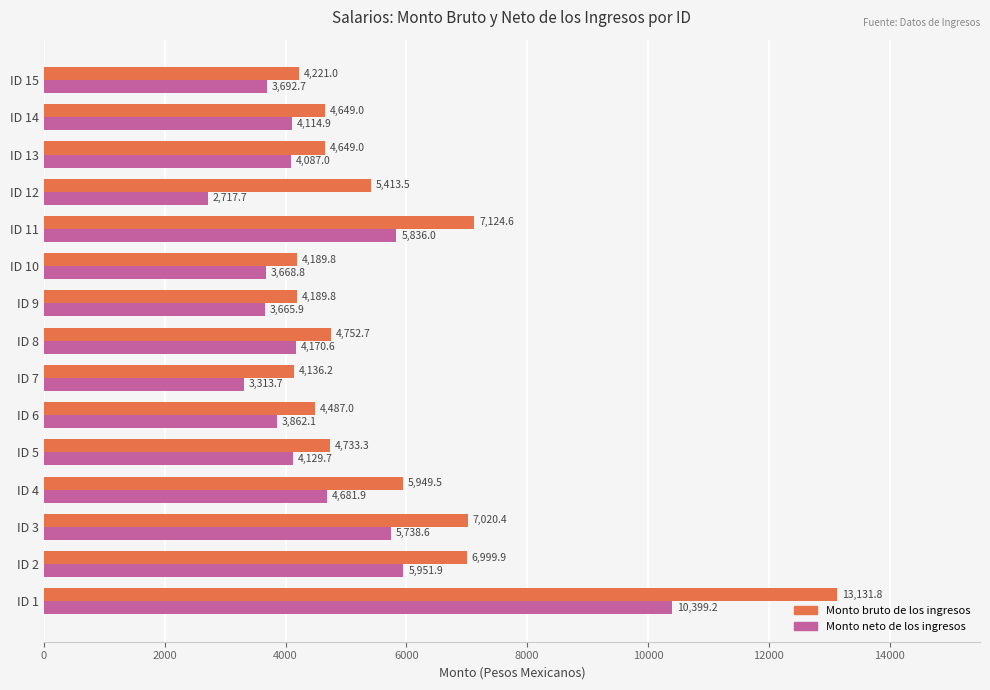

The Monto neto de los ingresos series shows 1720.5 at ID 5. True or false?

False